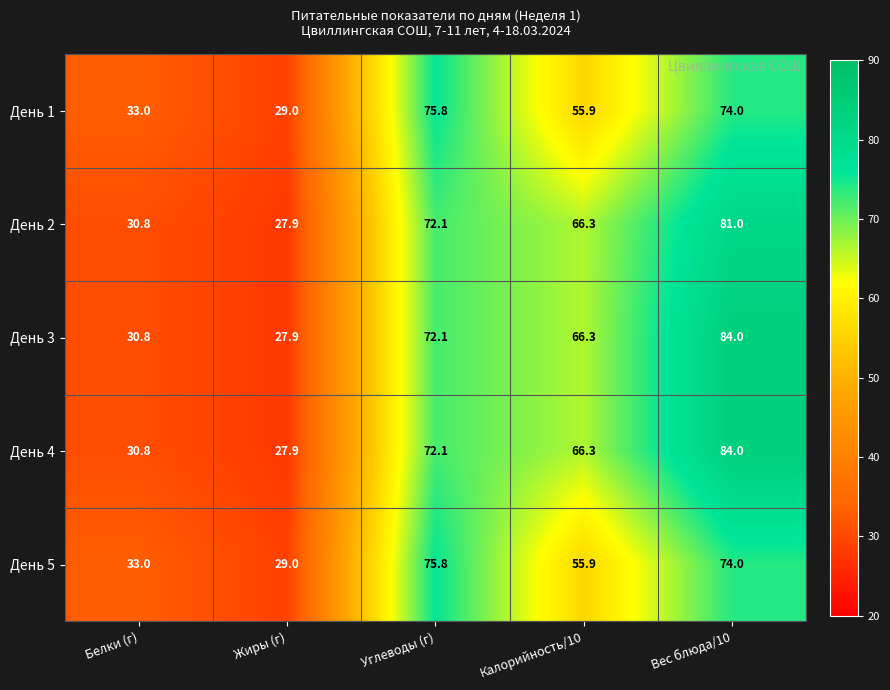

What value does the День 5 series have at Вес блюда/10?

74.0